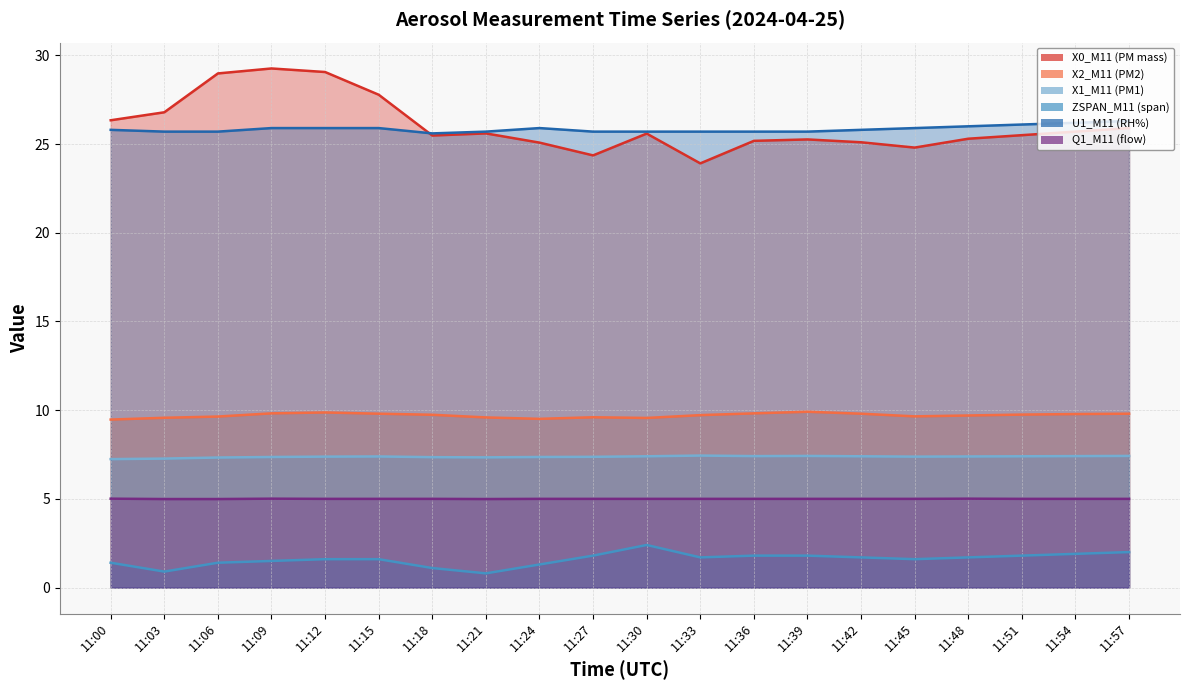

What is the lowest value of the X1_M11 (PM1) series?

7.2